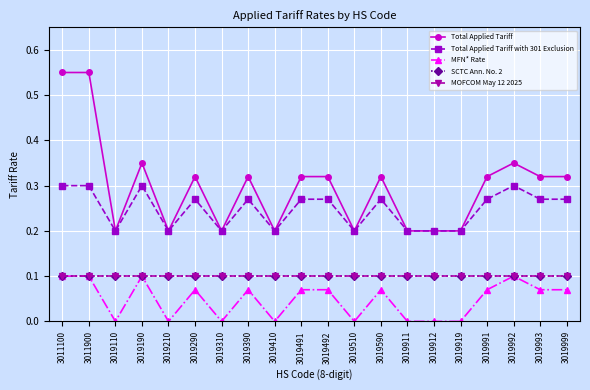

Does the chart have visible grid lines?

Yes